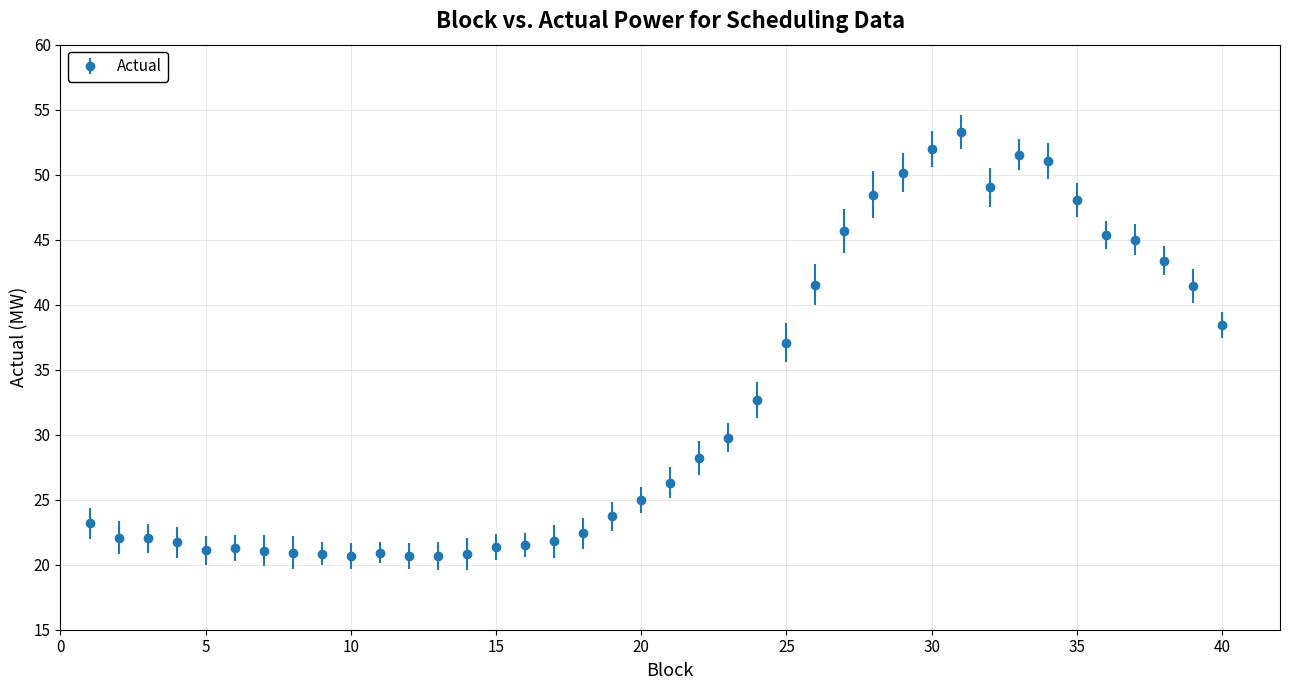

What is the greatest value displayed?

53.3